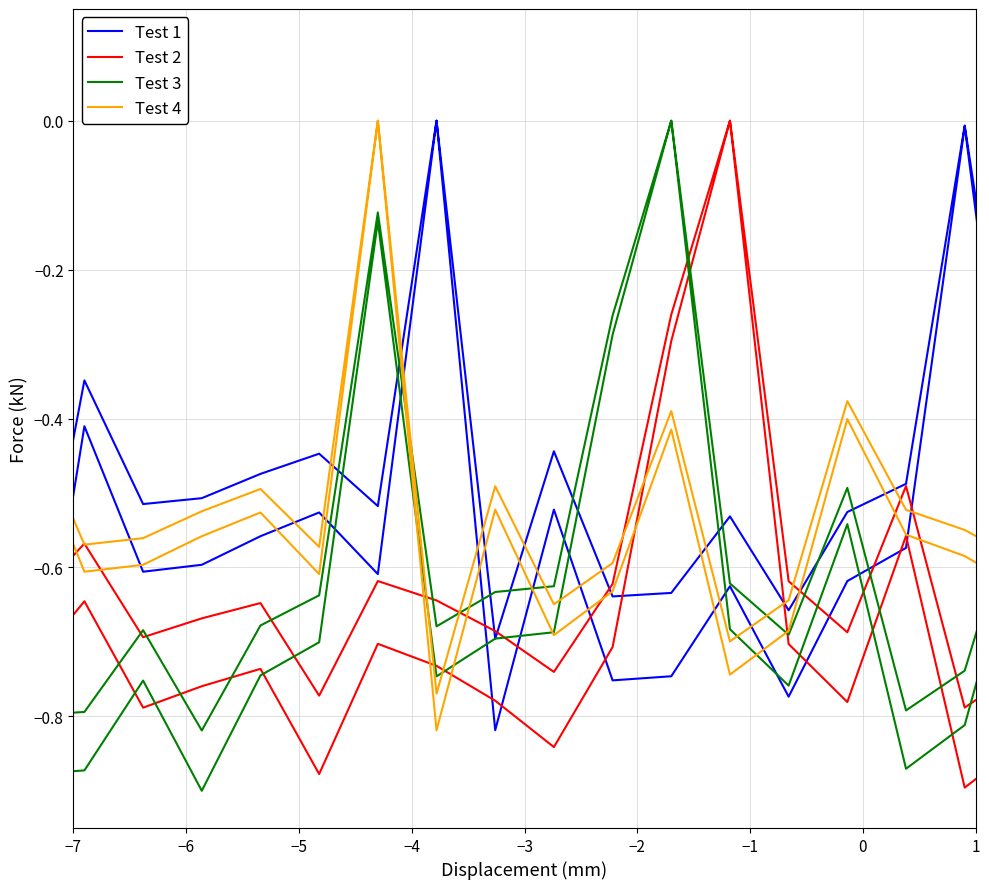

How many intersections are there between Test 3 and Test 1?

22